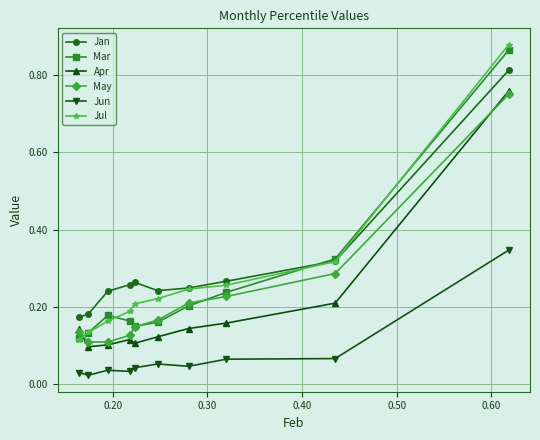

True or false: Jun and May cross at least once.

False